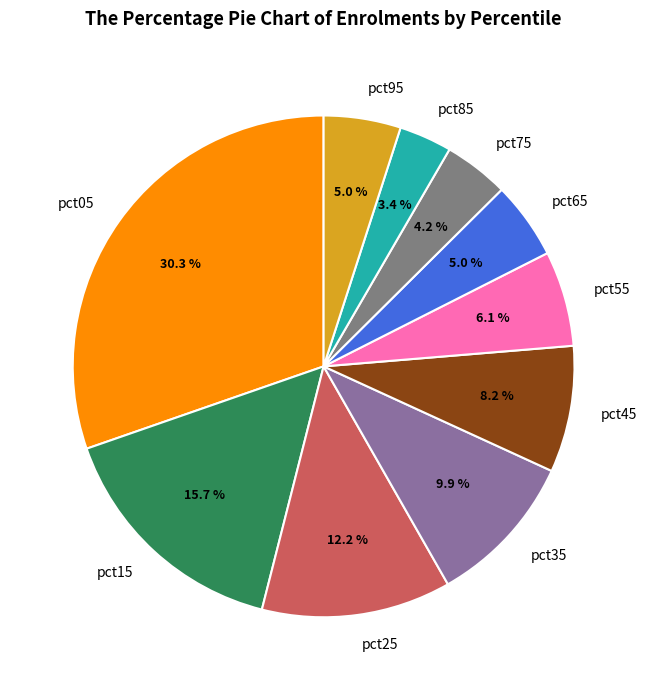

Does any single category account for the majority?

No